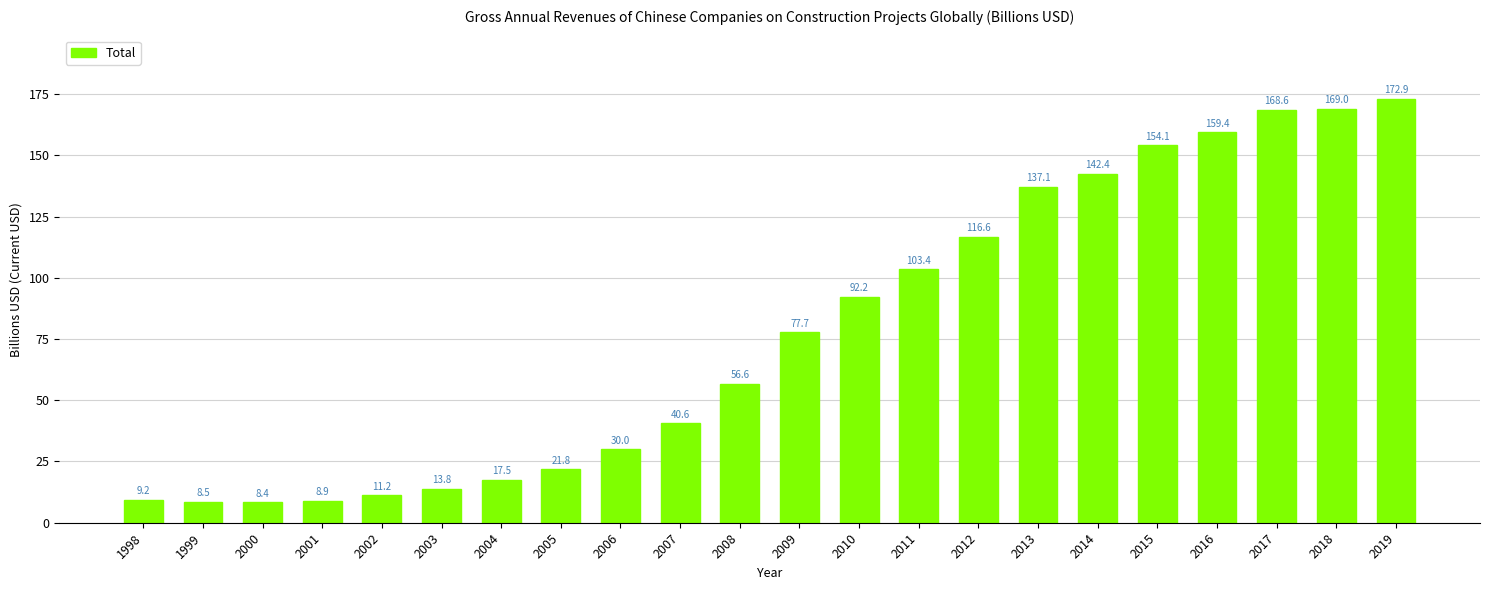

Reading left to right, extract all data points from this chart.

1998=9.2	1999=8.5	2000=8.4	2001=8.9	2002=11.2	2003=13.8	2004=17.5	2005=21.8	2006=30.0	2007=40.6	2008=56.6	2009=77.7	2010=92.2	2011=103.4	2012=116.6	2013=137.1	2014=142.4	2015=154.1	2016=159.4	2017=168.6	2018=169.0	2019=172.9